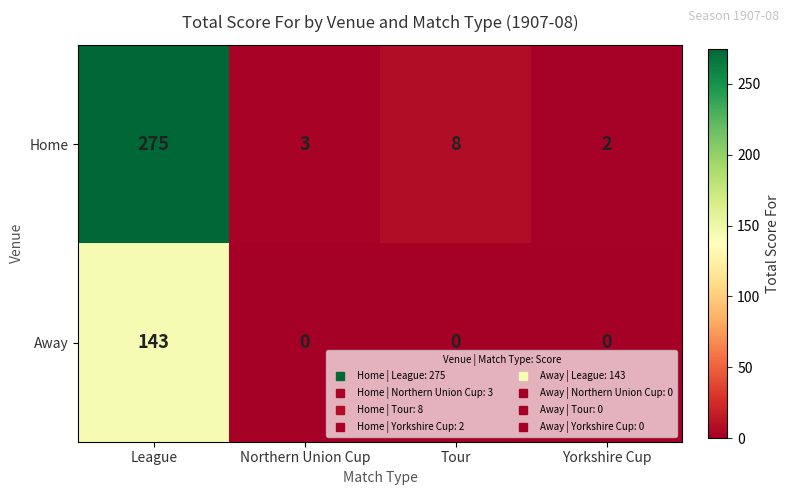

What is the difference between the maximum and second lowest values in the Away series?

143